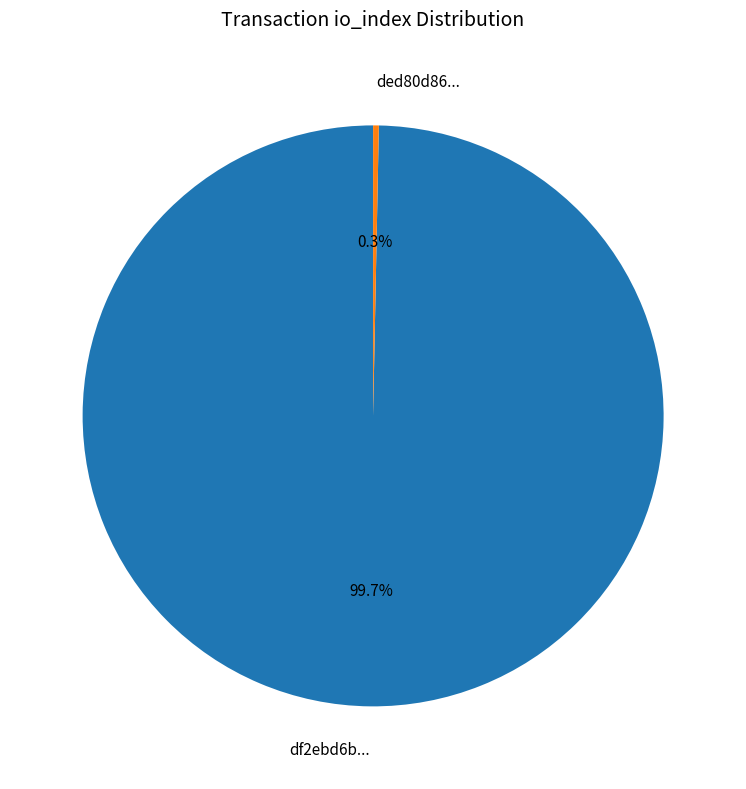

How many segments does this pie chart have?

2